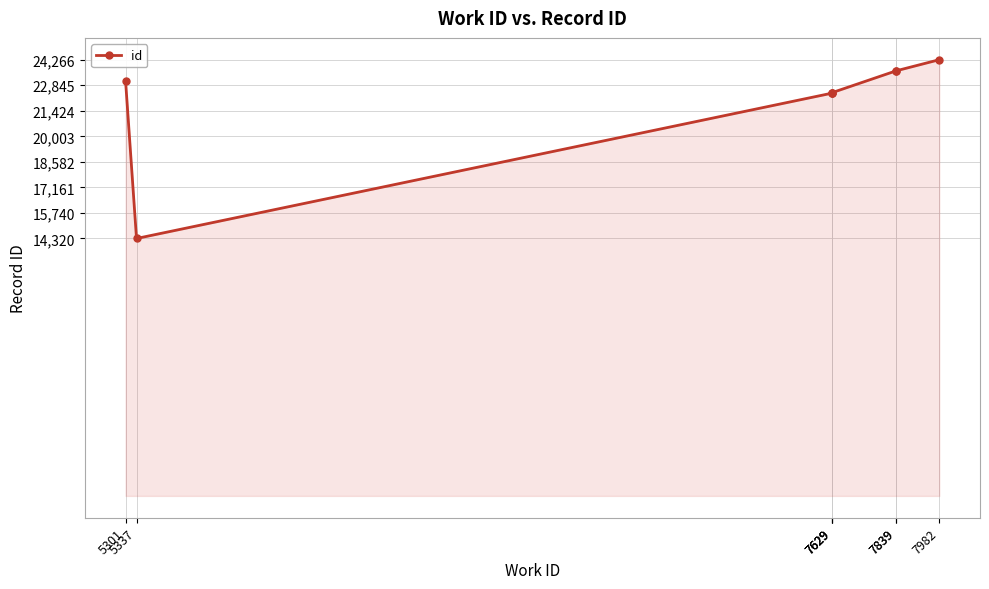

What is the ratio of the value at 5301 to the value at 7982?

1.0